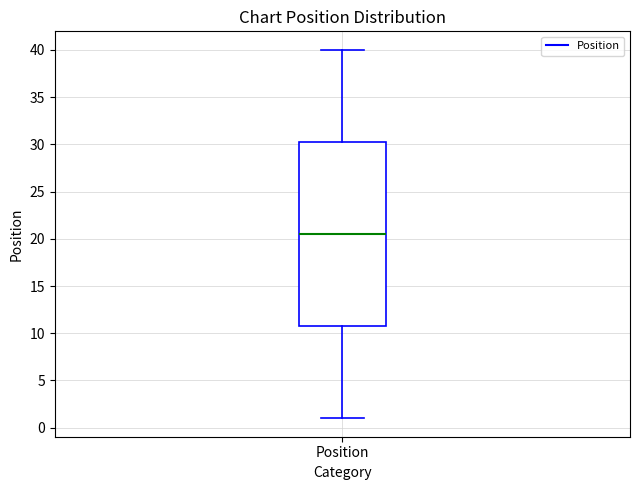

Transcribe this box plot: give where the median line is, the range the box spans, and where the two whiskers end, as read against the y-axis. The values are not printed on the chart, so give them approximately, as read against the axis.

median 20.5, box 11.0 to 30.5, whiskers 1.0 to 40.0